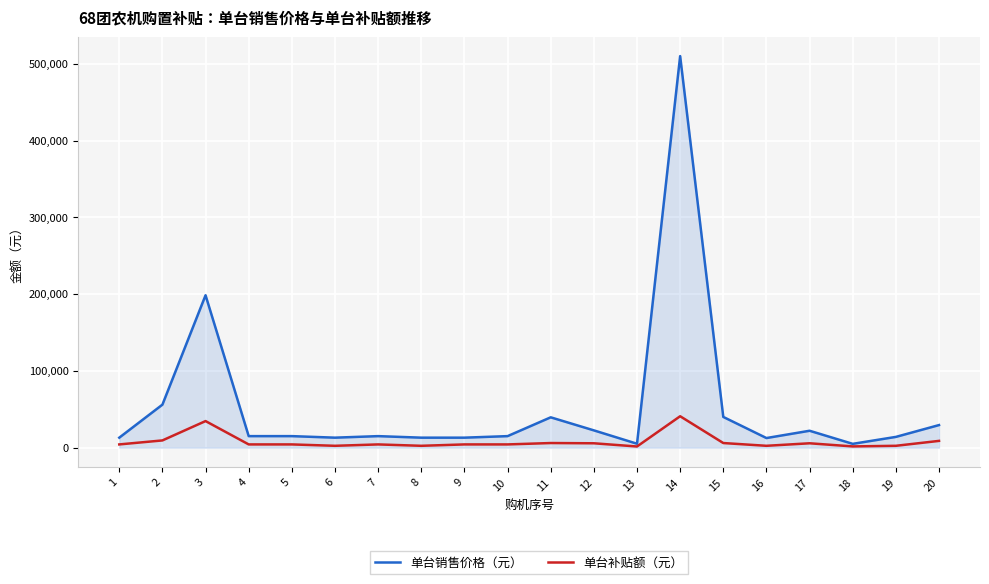

At which label does 单台销售价格（元） first exceed 15000?

2